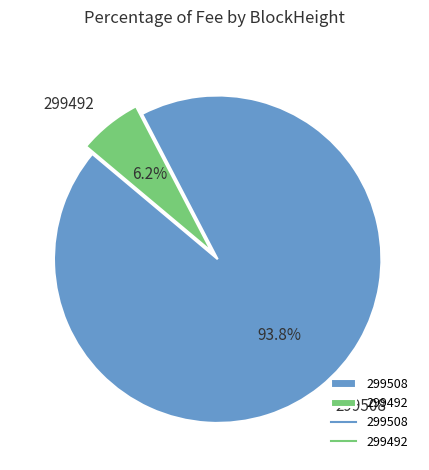

Which slice is the smallest?

299492